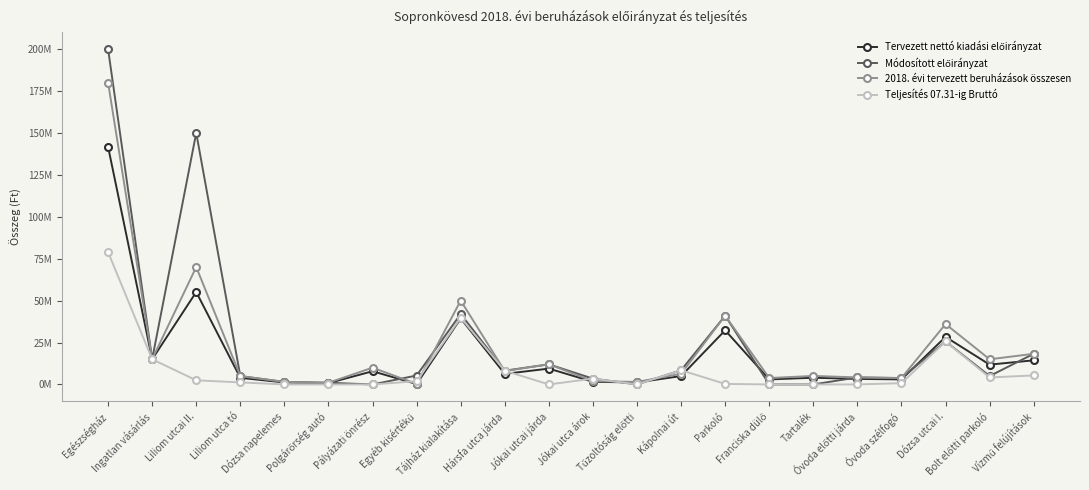

True or false: Tervezett nettó kiadási előirányzat has more than 2 interior local peaks.

True